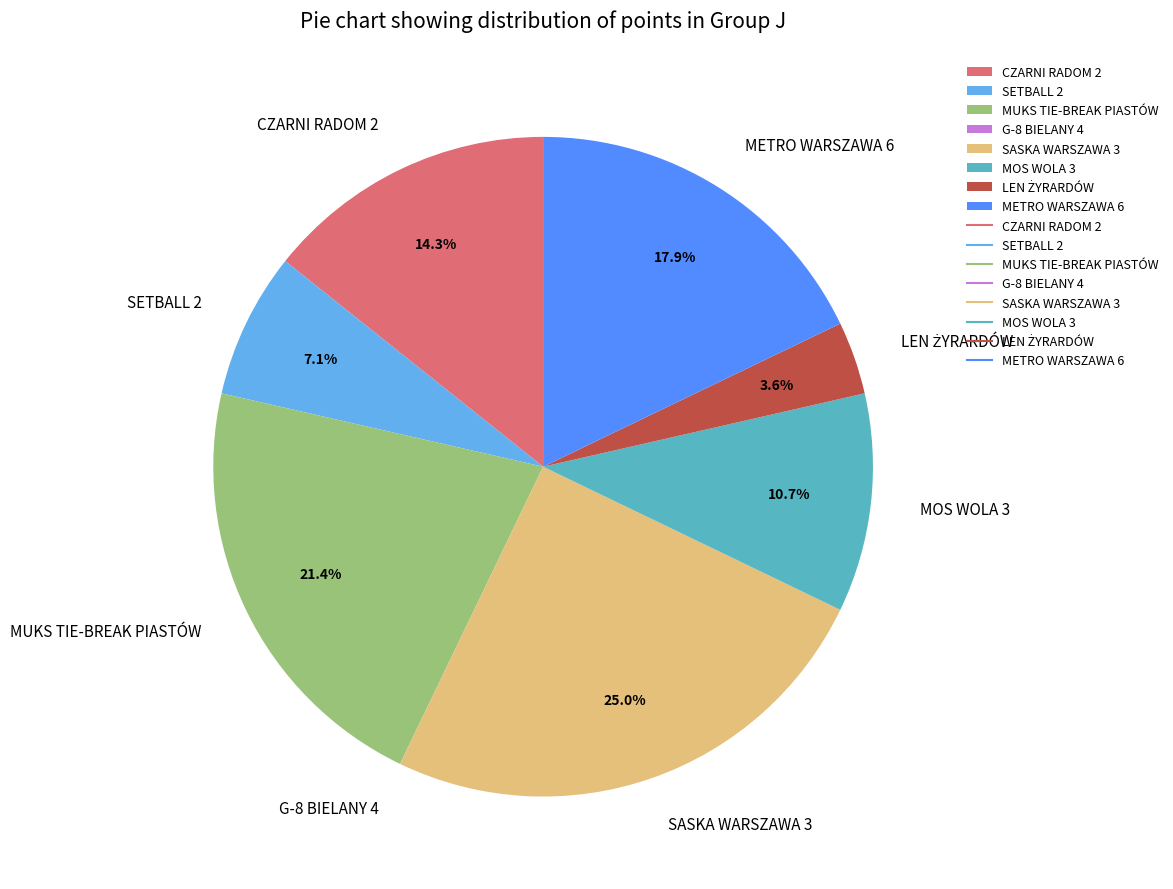

What is the largest slice in the pie chart?

SASKA WARSZAWA 3